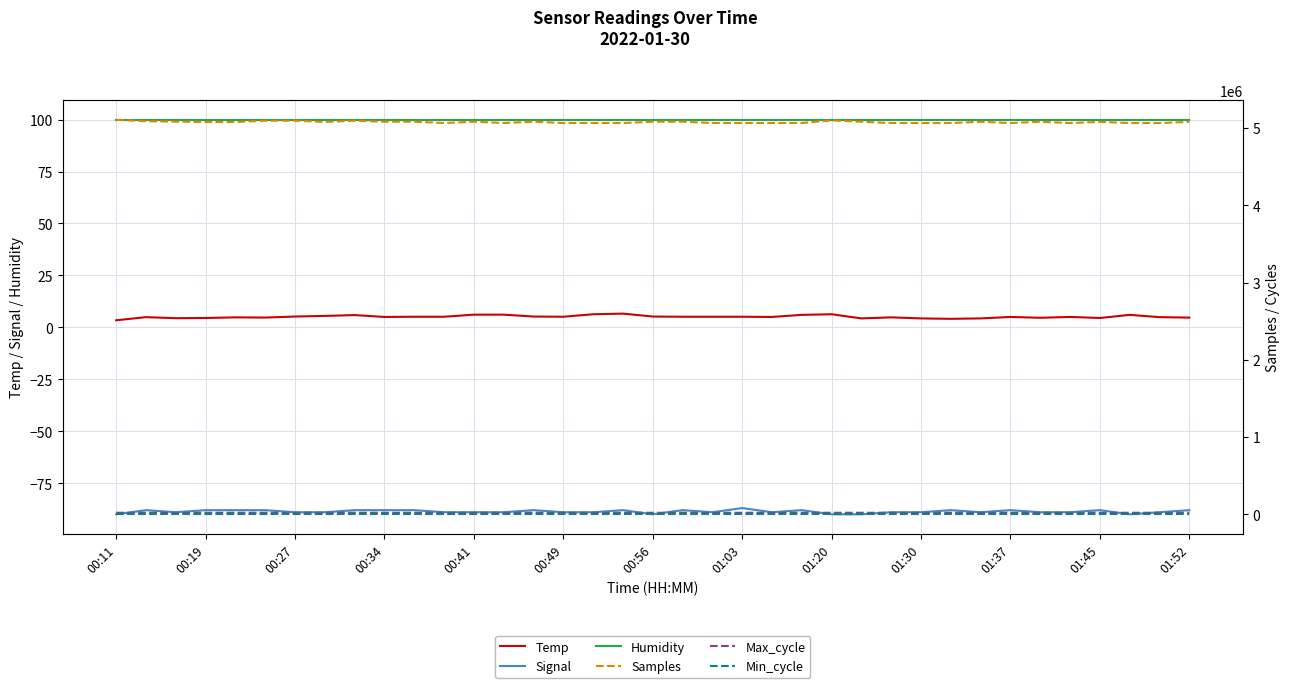

What is the average value of the Min_cycle series?

28.0